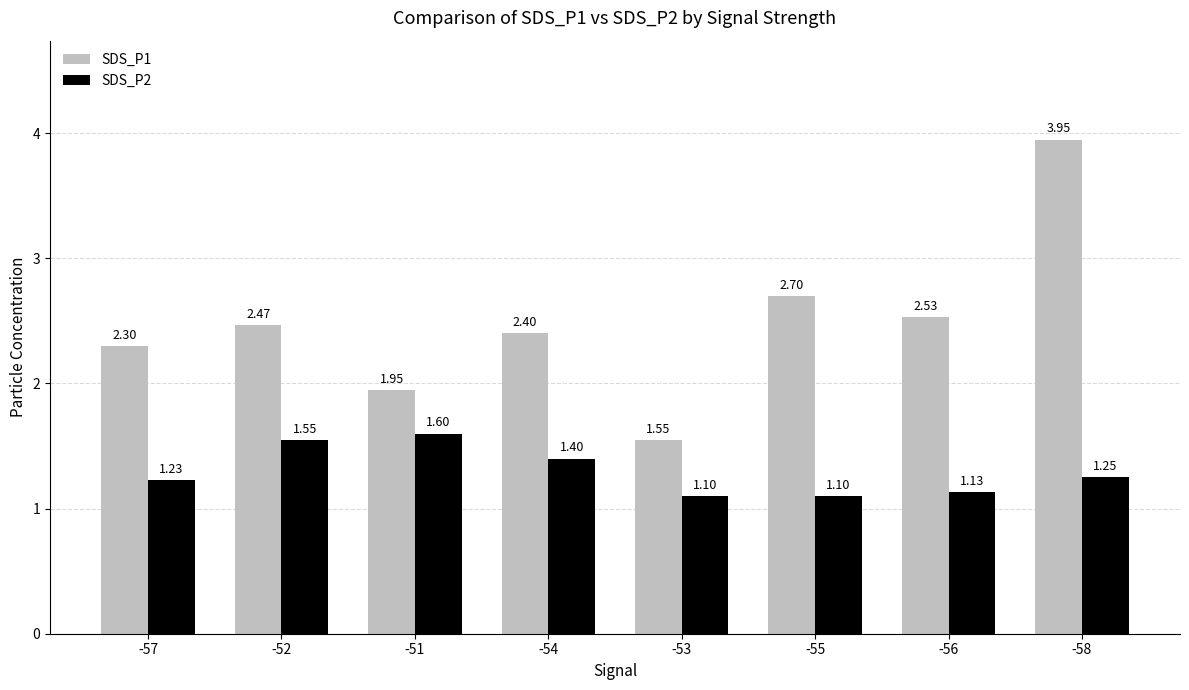

What is the difference between the SDS_P2 values at -56 and -54?

0.3